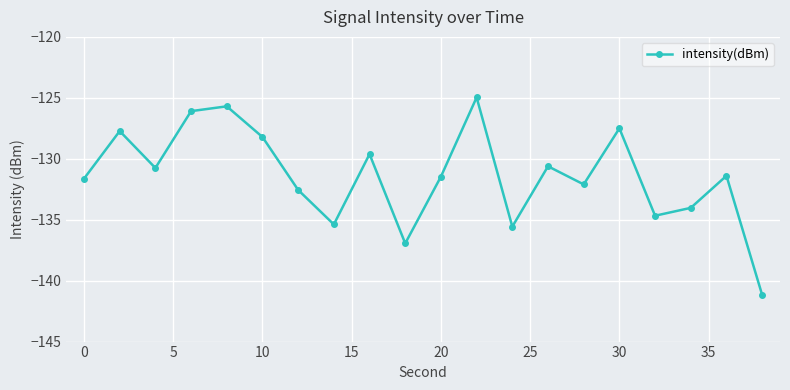

What is the smallest value displayed?

-141.2